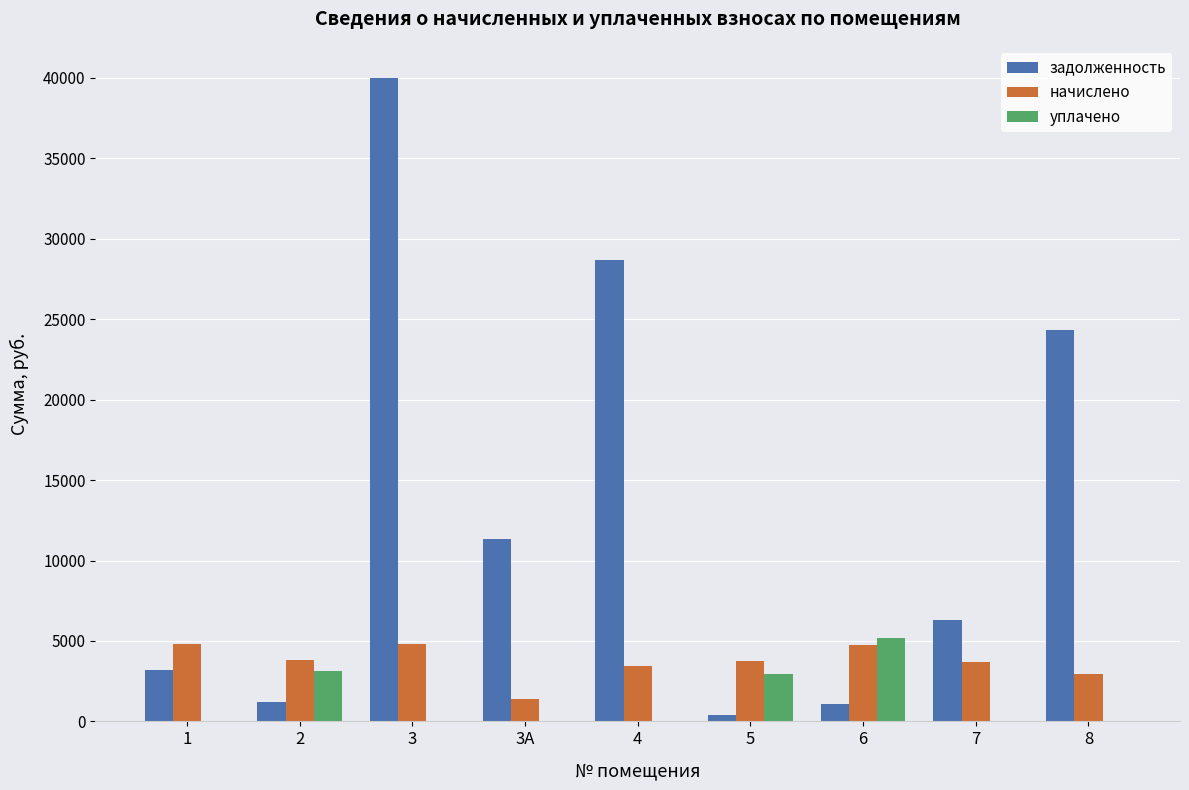

The value of начислено at 2 is 2193.3. True or false?

False